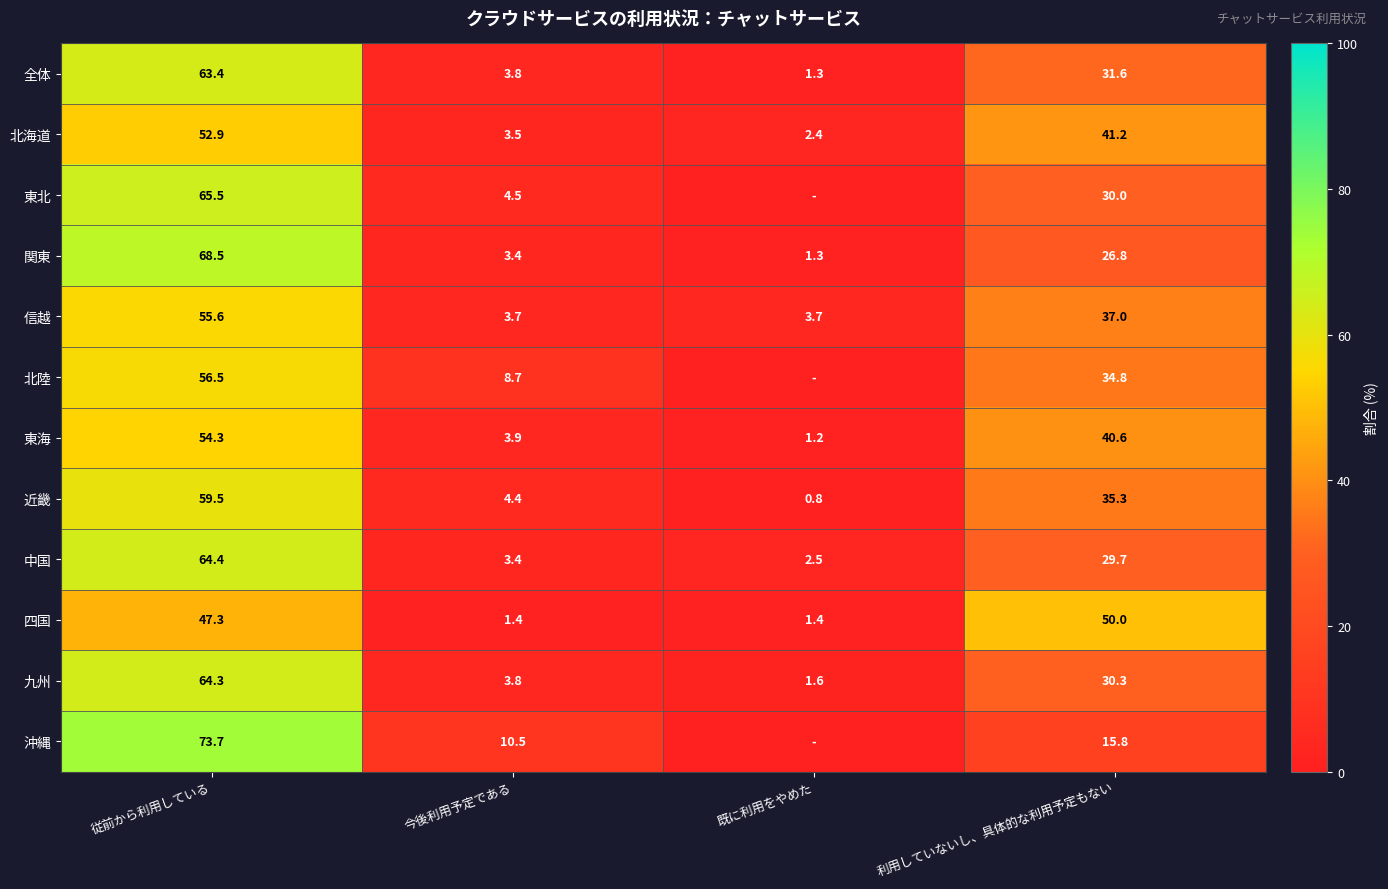

What is the maximum value for 東海?

54.3